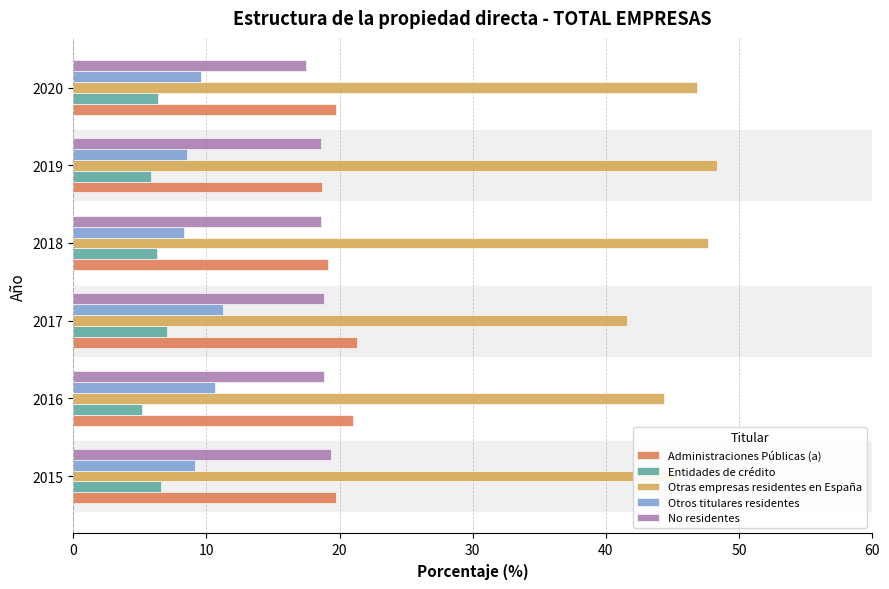

Which category has the lowest value across all series?

2016